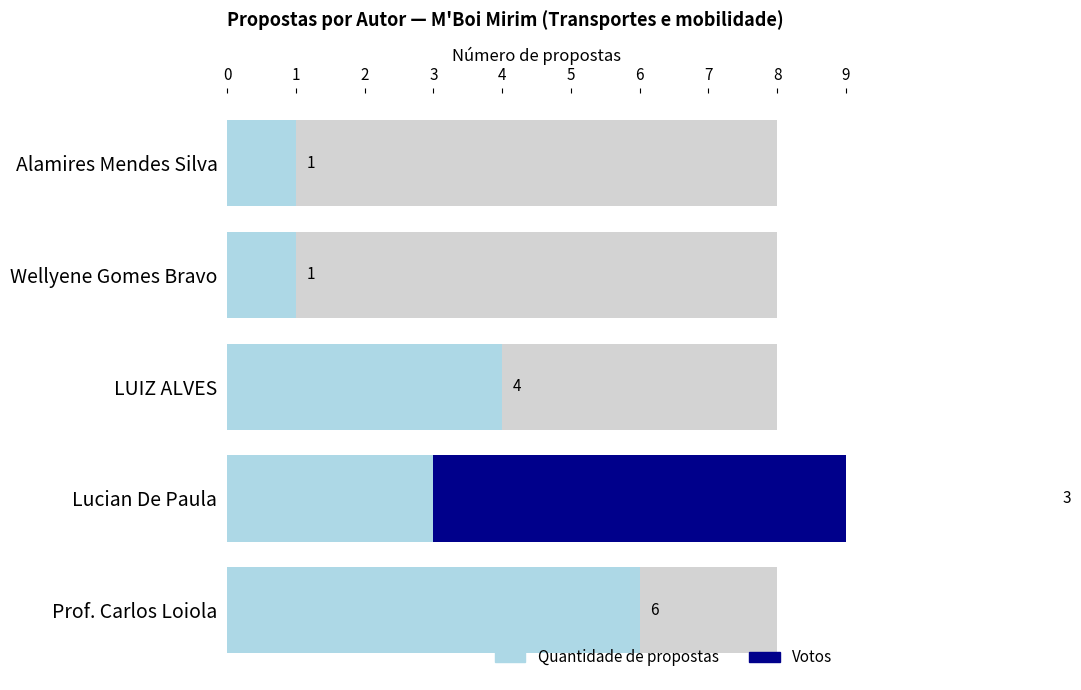

What is the sum of all Quantidade de propostas values?

15